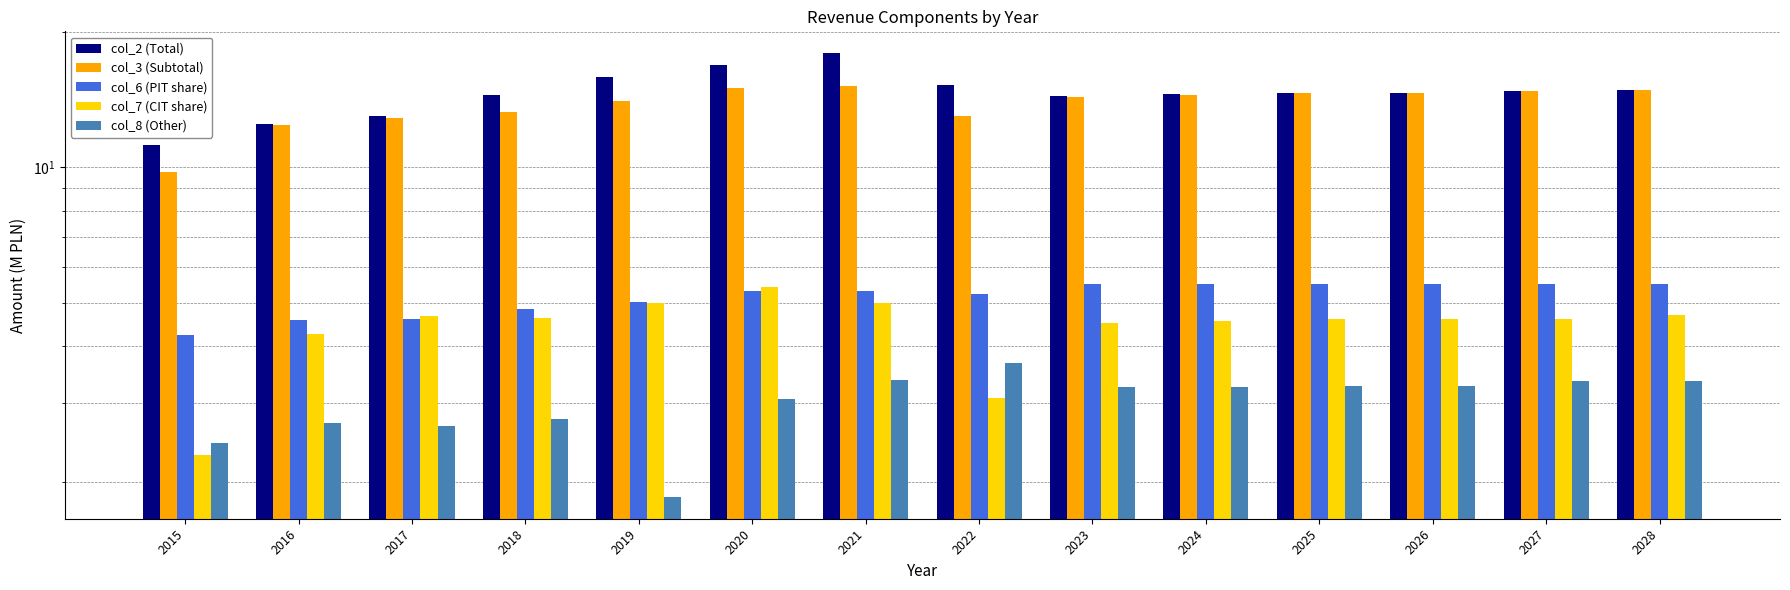

What are all the series names shown in the legend?

col_2 (Total), col_3 (Subtotal), col_6 (PIT share), col_7 (CIT share), col_8 (Other)